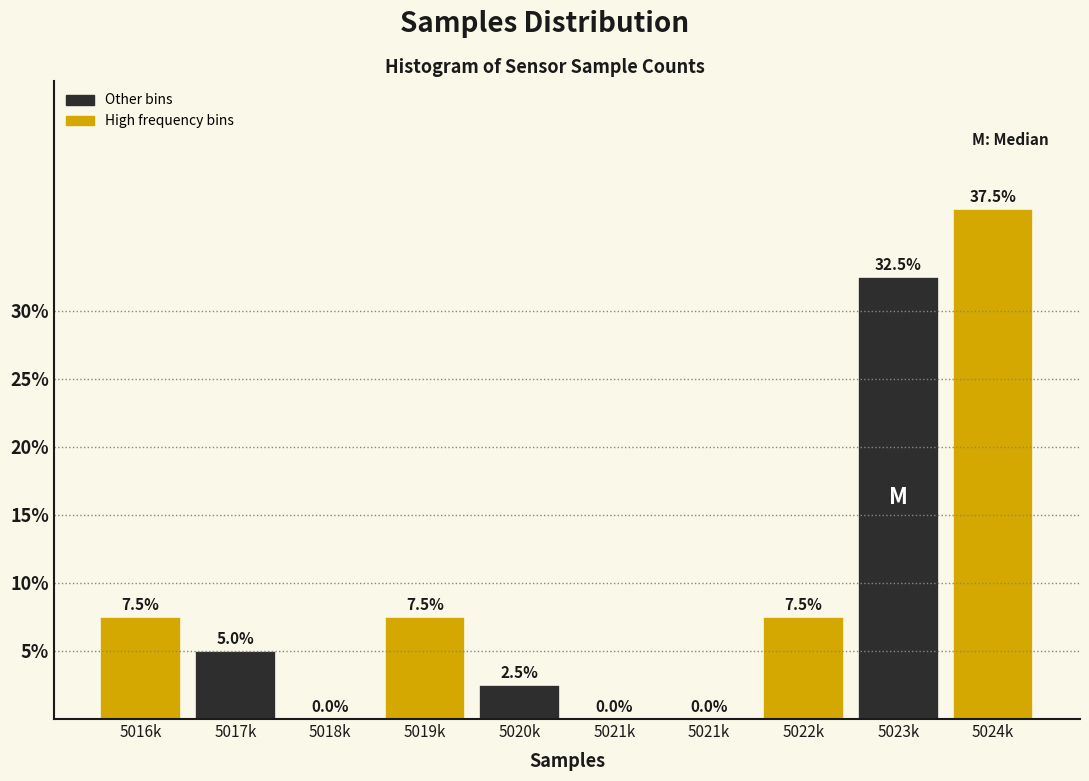

How many distinct data groups are displayed?

1